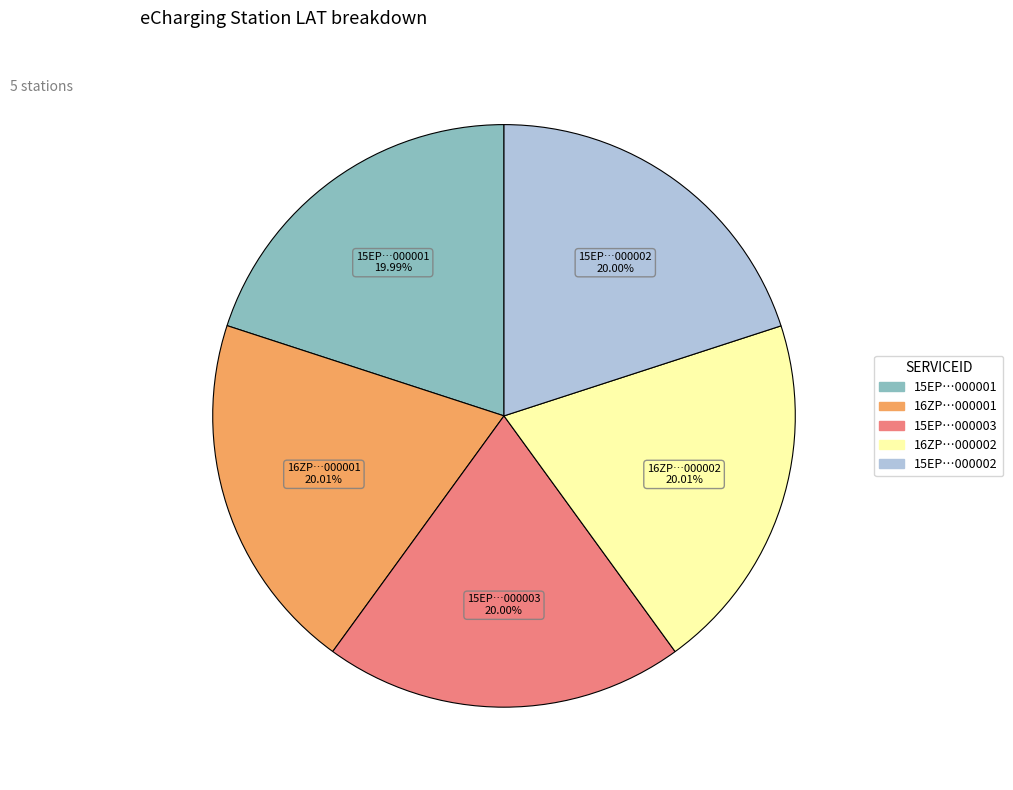

What is the ratio of the value at 15EP…000003 to the value at 16ZP…000001?

1.0